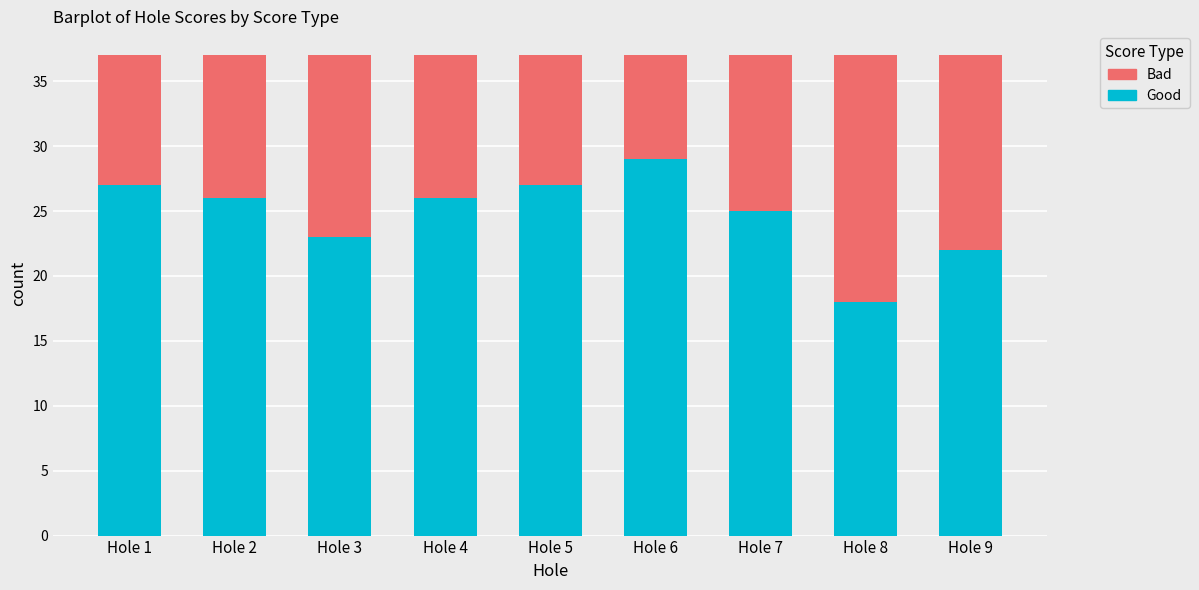

The Good series shows 41 at Hole 3. True or false?

False